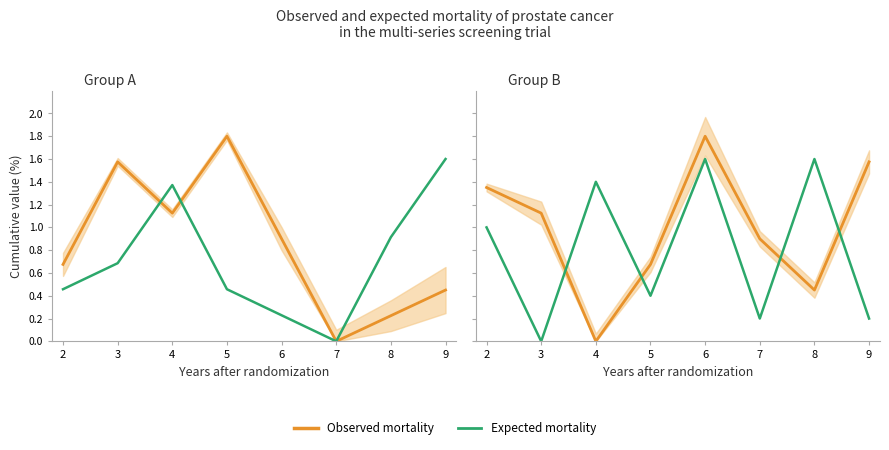

What is the difference between the Observed mortality values at 8 and 4?

0.9